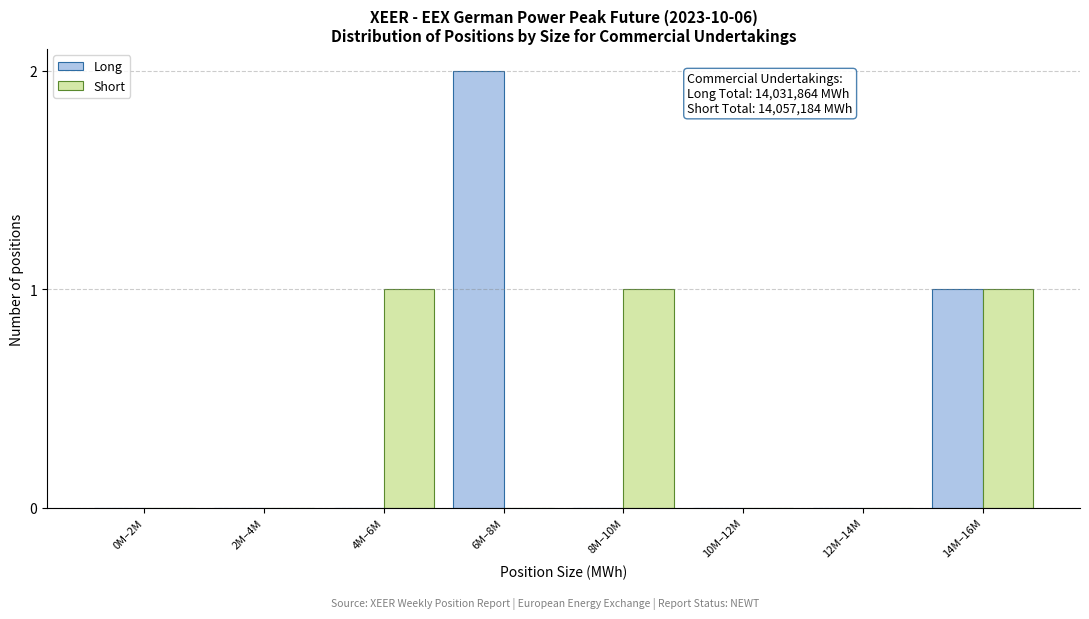

Reading right to left, transcribe all the data shown in this chart.

Long: 14M–16M=1	12M–14M=0	10M–12M=0	8M–10M=0	6M–8M=2	4M–6M=0	2M–4M=0	0M–2M=0
Short: 14M–16M=1	12M–14M=0	10M–12M=0	8M–10M=1	6M–8M=0	4M–6M=1	2M–4M=0	0M–2M=0